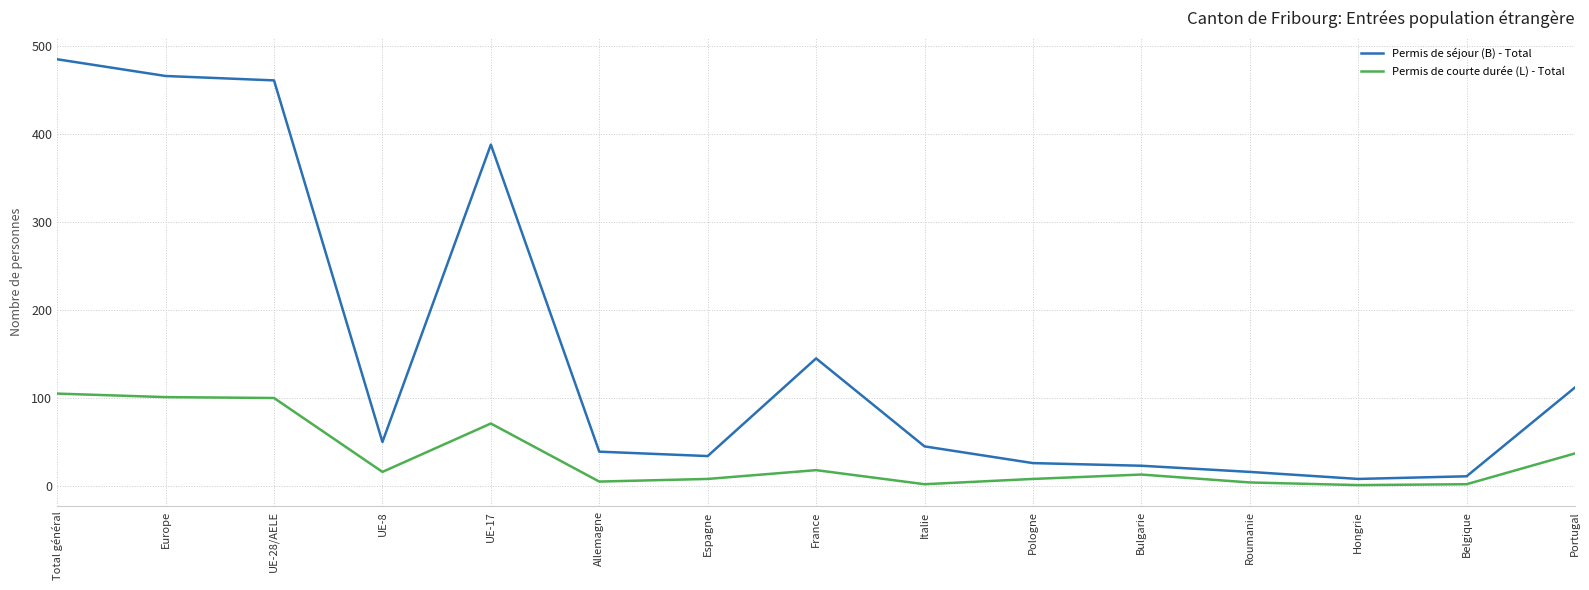

Which series has the largest range (max minus min)?

Permis de séjour (B) - Total